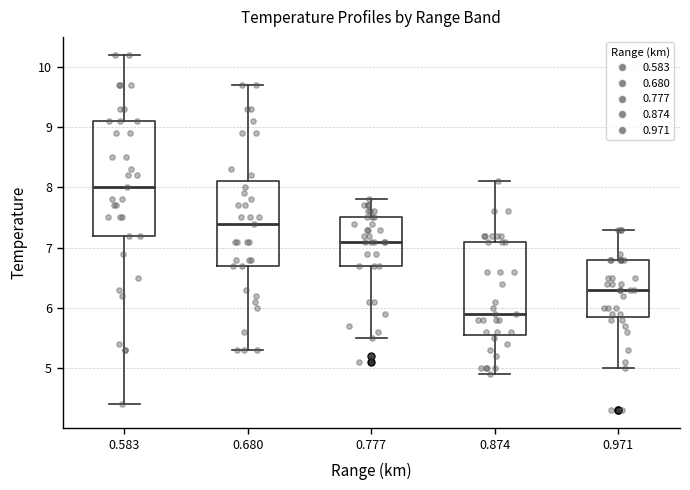

Where is the lower edge of the box at x = 0.874 on the y-axis? The values are not printed on the chart, so give them approximately, as read against the axis.

5.6